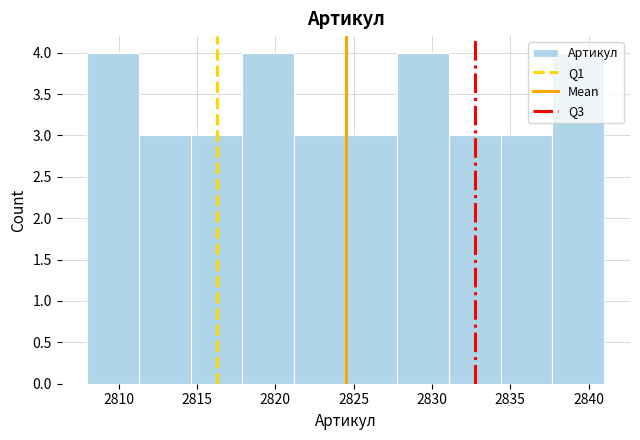

Reading left to right, list every bar in this chart as the range it spans on the x-axis followed by its height. Neither the bar edges nor the heights are printed on the chart, so give them approximately, as read against the axes.

2808.0 to 2811.3: 4
2811.3 to 2814.6: 3
2814.6 to 2817.9: 3
2817.9 to 2821.2: 4
2821.2 to 2824.5: 3
2824.5 to 2827.8: 3
2827.8 to 2831.1: 4
2831.1 to 2834.4: 3
2834.4 to 2837.7: 3
2837.7 to 2841.0: 4